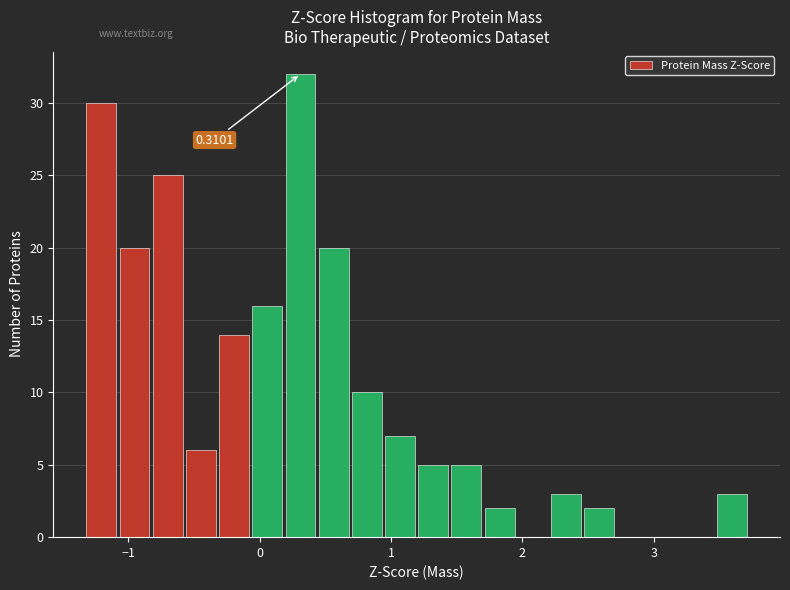

Read against the x-axis, roughly where is the centre of the tallest bar?

0.3